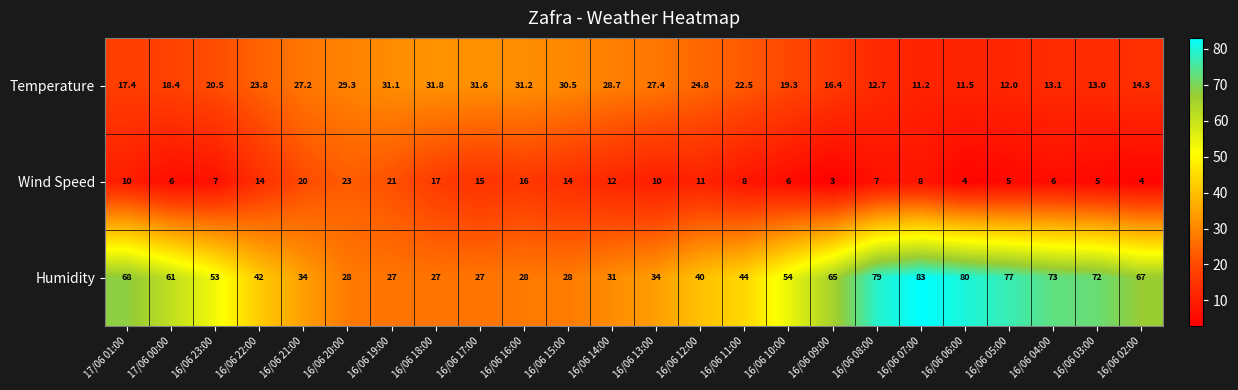

What is the spread (max minus min) of values at 16/06 07:00?

75.0